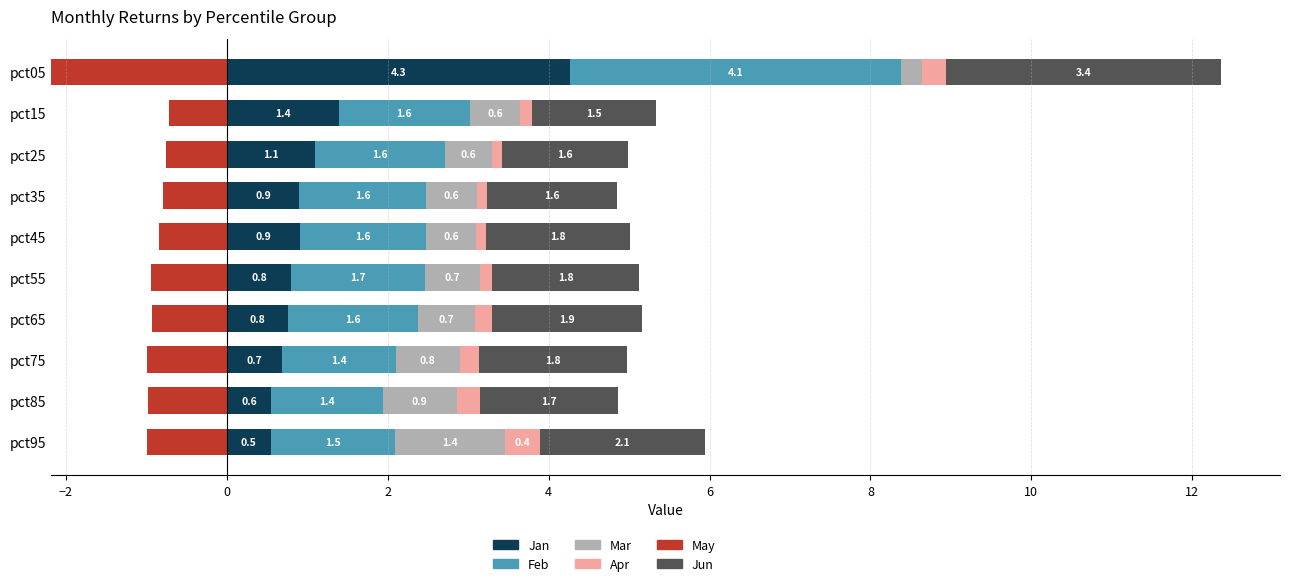

True or false: Jun has a value of 0.7 at pct85.

False